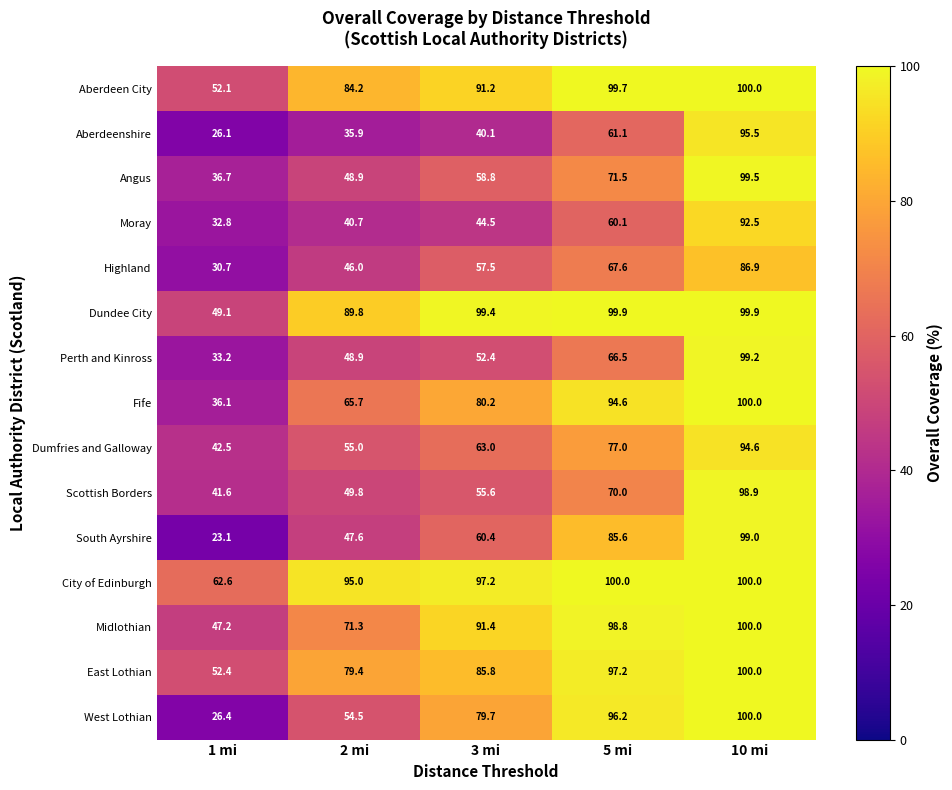

Is it true that West Lothian equals 76.3 at 2 mi?

False